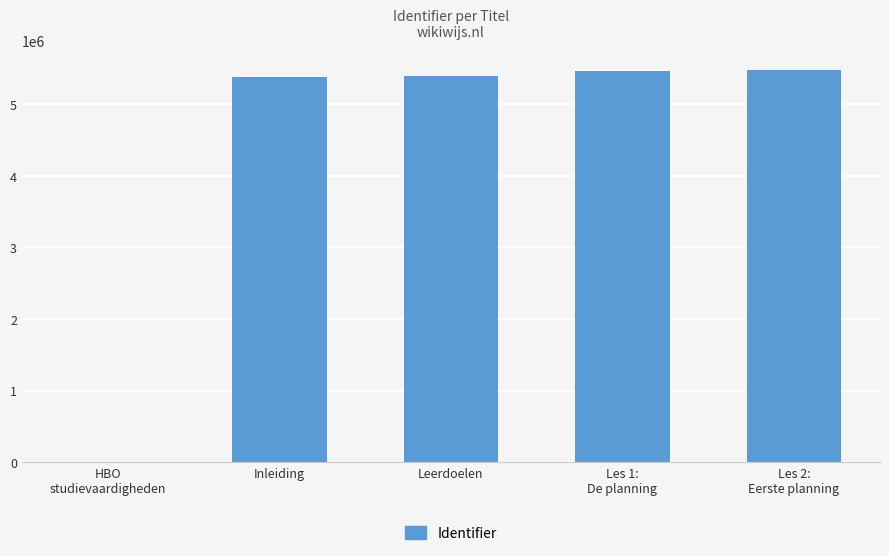

At which label is the value closest to 2738608?

Inleiding